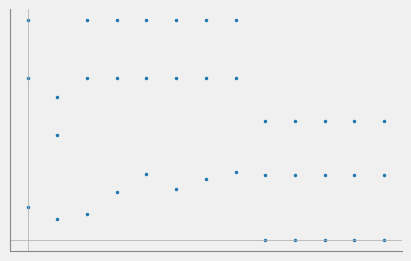

Does the chart have visible grid lines?

No